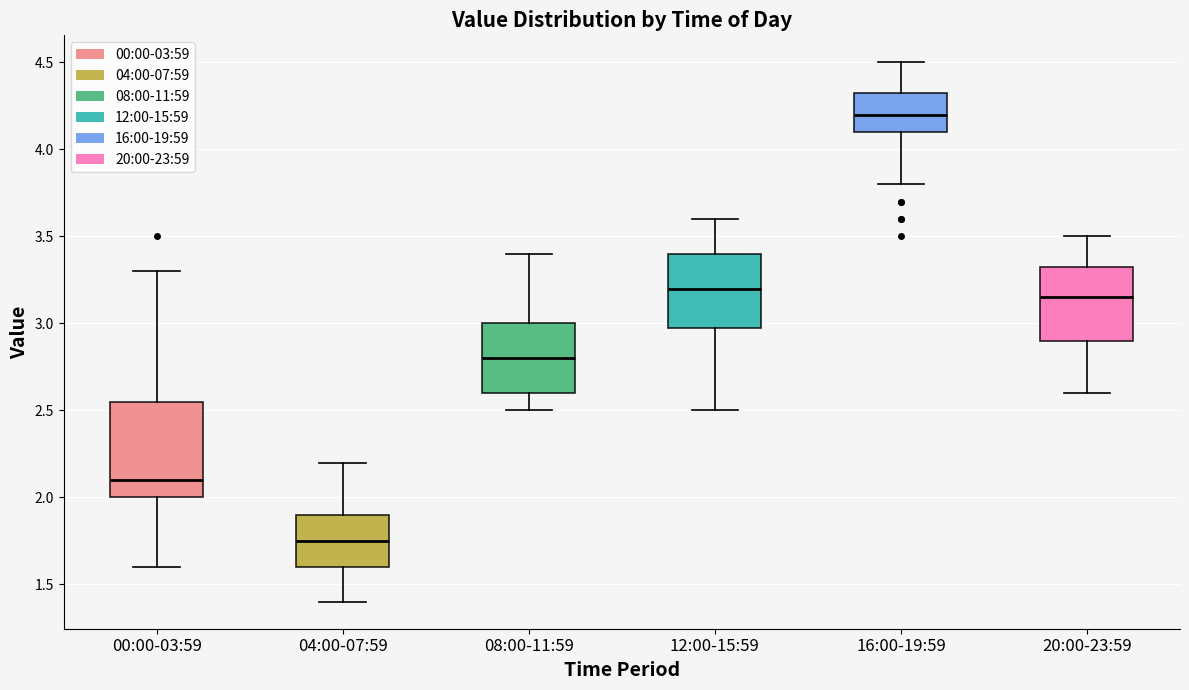

Reading left to right, read every box against the y-axis: the position of its median line, the range the box covers, and the ends of its whiskers. The values are not printed on the chart, so give them approximately, as read against the axis.

00:00-03:59: median 2.10, box 2.00 to 2.55, whiskers 1.60 to 3.30
04:00-07:59: median 1.75, box 1.60 to 1.90, whiskers 1.40 to 2.20
08:00-11:59: median 2.80, box 2.60 to 3.00, whiskers 2.50 to 3.40
12:00-15:59: median 3.20, box 3.00 to 3.40, whiskers 2.50 to 3.60
16:00-19:59: median 4.20, box 4.10 to 4.35, whiskers 3.80 to 4.50
20:00-23:59: median 3.15, box 2.90 to 3.35, whiskers 2.60 to 3.50